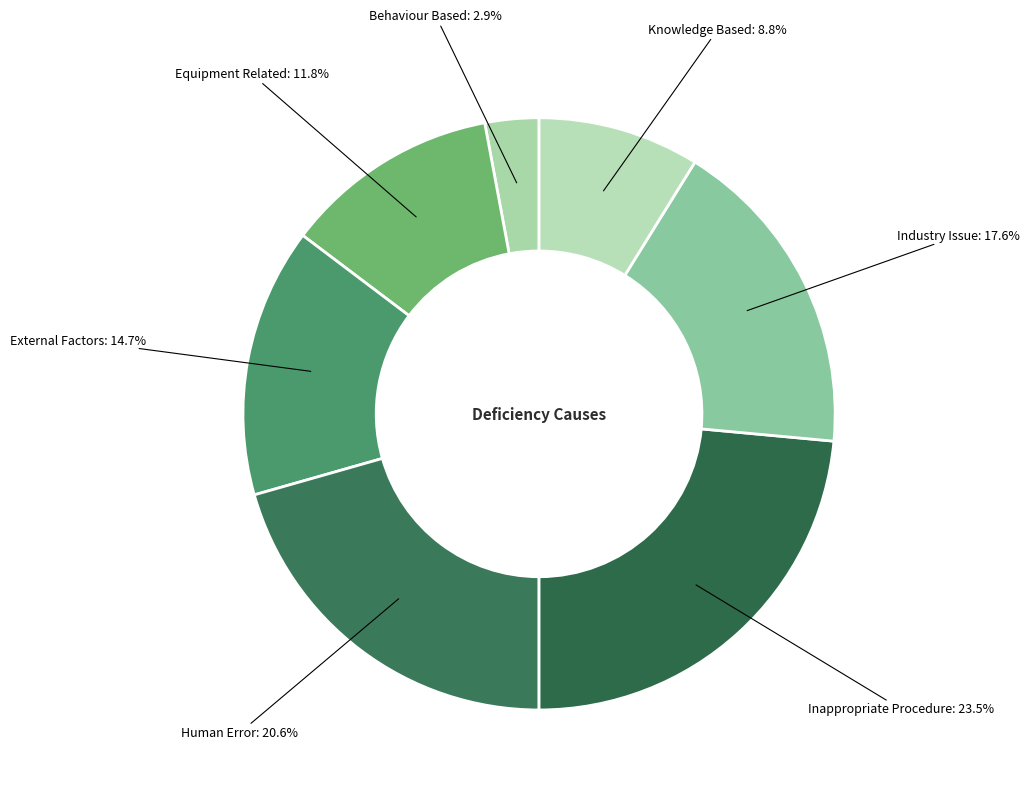

How many segments does this pie chart have?

7